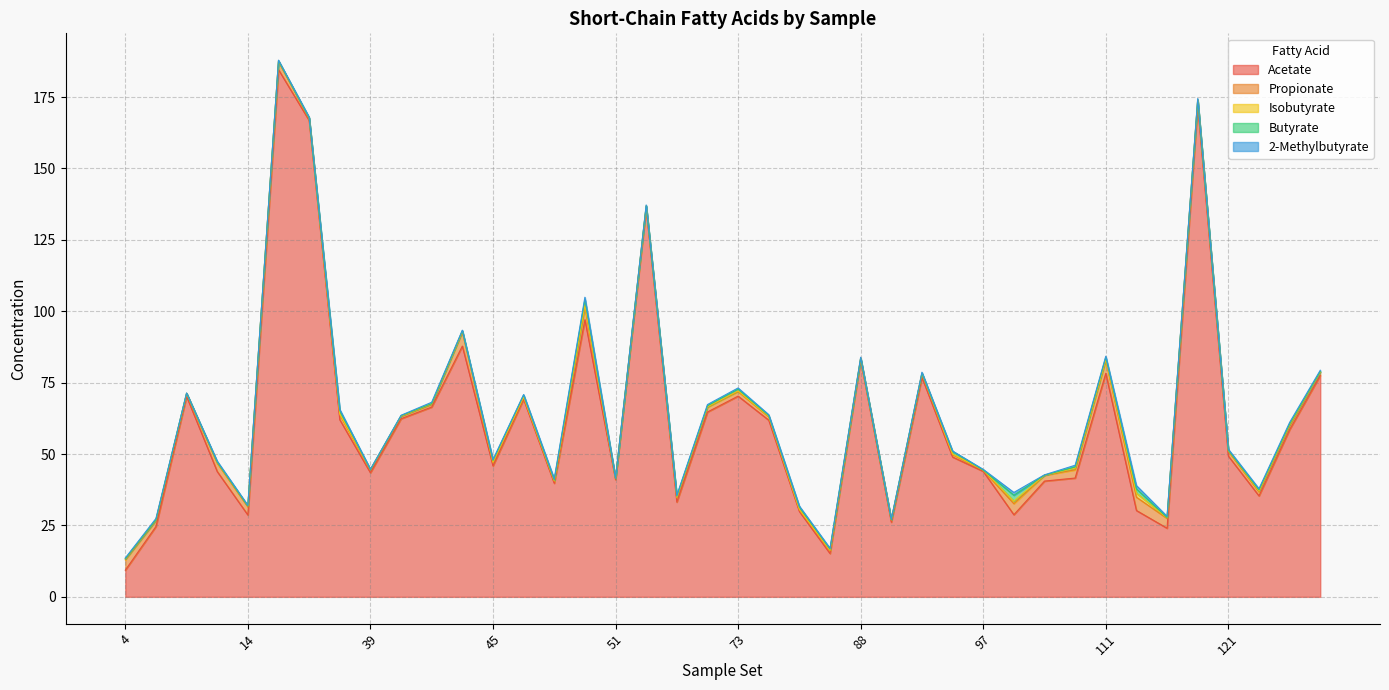

How many times do Isobutyrate and 2-Methylbutyrate cross each other?

17